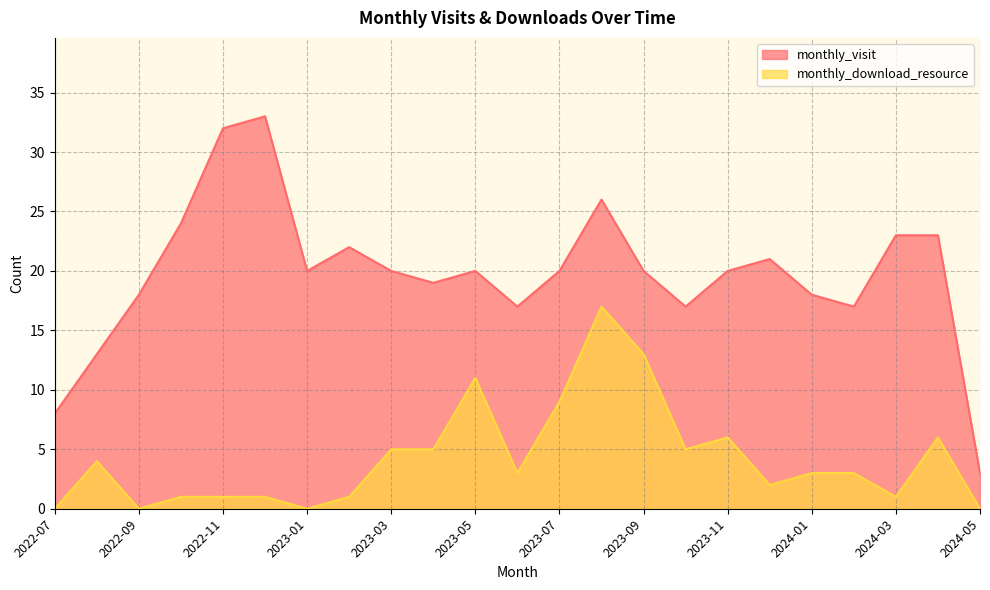

True or false: monthly_download_resource and monthly_visit cross at least once.

False